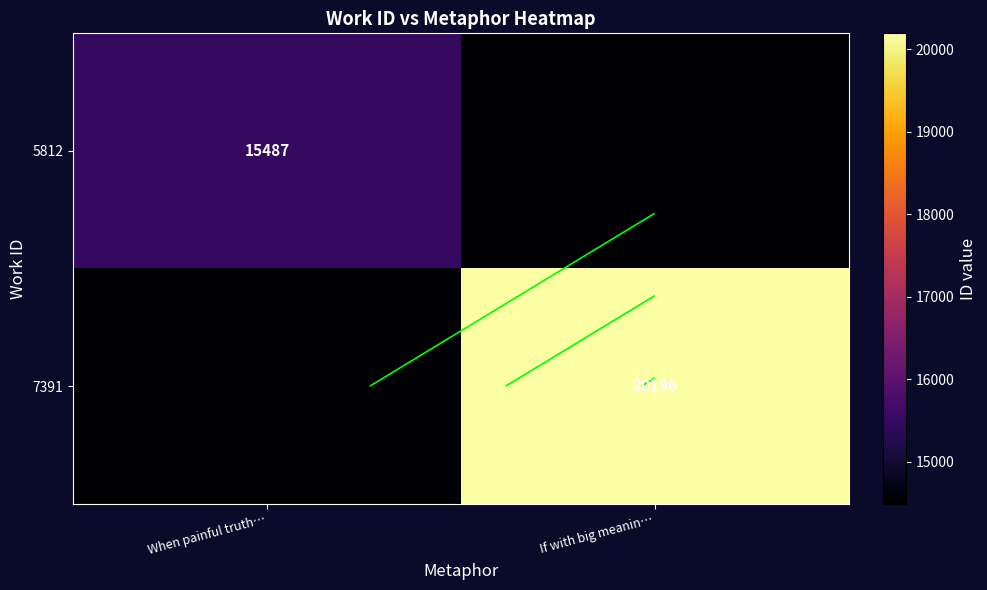

At which category is the sum across all series the highest?

If with big meanin…